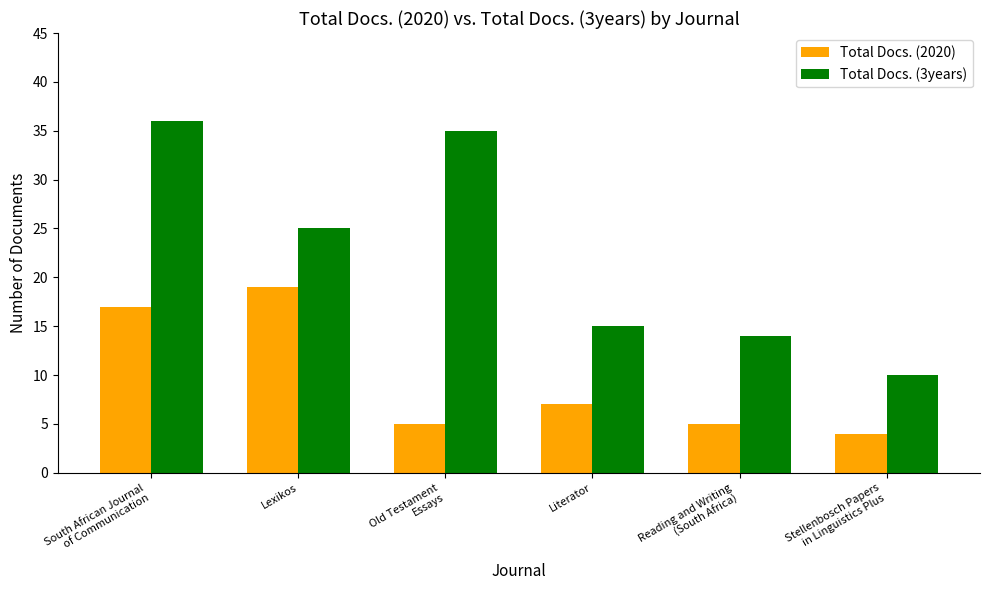

How many data points does each series have?

6